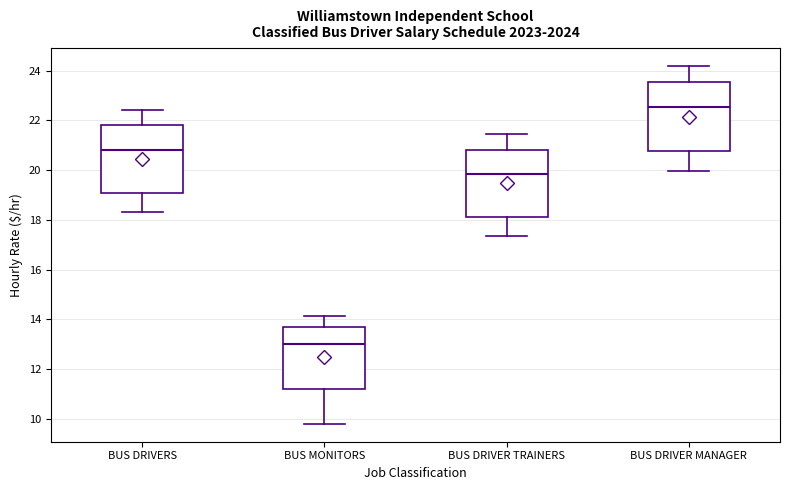

Reading left to right, read every box against the y-axis: the position of its median line, the range the box covers, and the ends of its whiskers. The values are not printed on the chart, so give them approximately, as read against the axis.

BUS DRIVERS: median 20.8, box 19.0 to 21.8, whiskers 18.4 to 22.4
BUS MONITORS: median 13.0, box 11.2 to 13.6, whiskers 9.8 to 14.2
BUS DRIVER TRAINERS: median 19.8, box 18.2 to 20.8, whiskers 17.4 to 21.4
BUS DRIVER MANAGER: median 22.6, box 20.8 to 23.6, whiskers 20.0 to 24.2